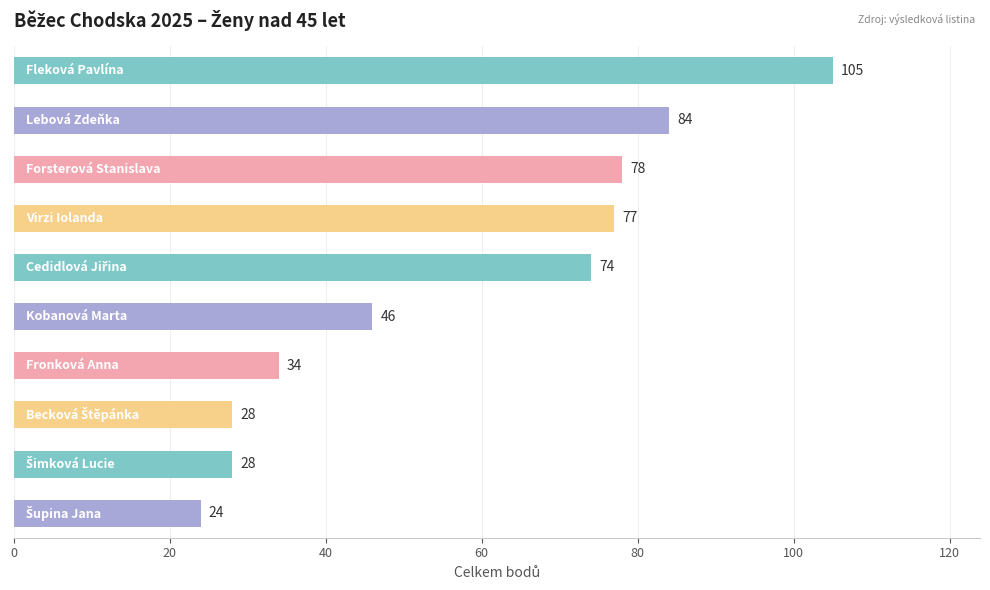

What is the smallest value displayed?

24